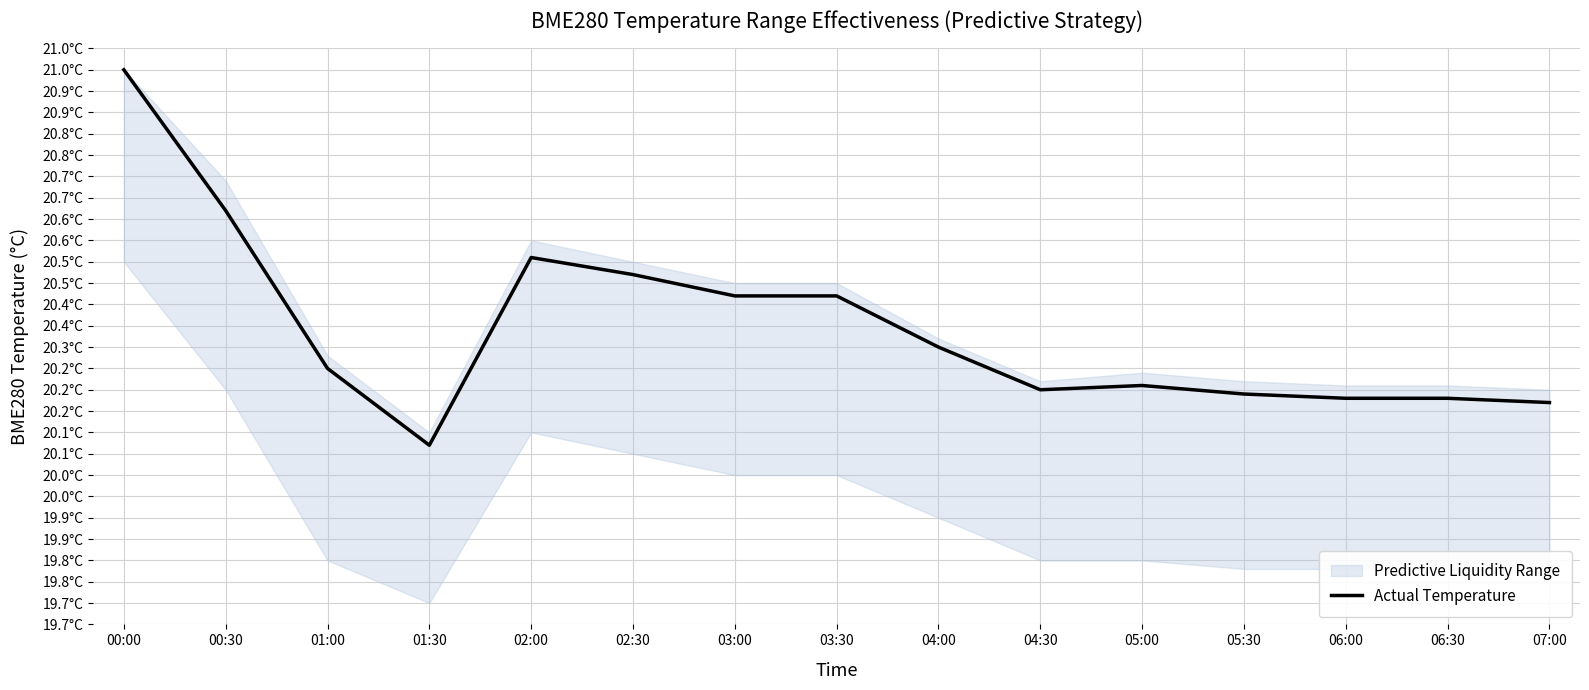

How many interior local peaks (higher than both neighbors) does the data have?

2